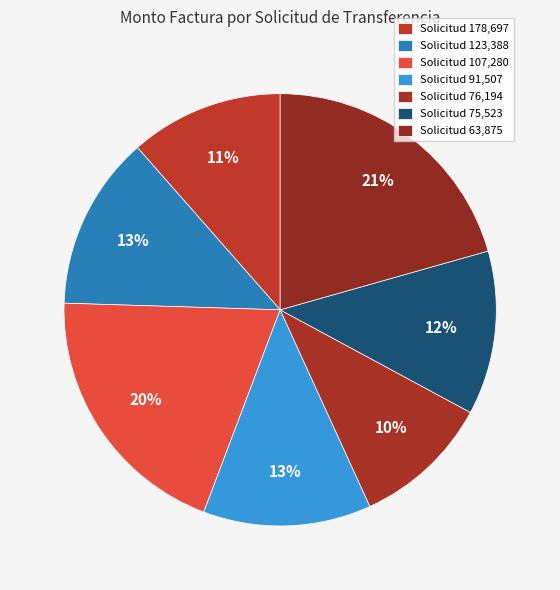

Does any single category account for the majority?

No